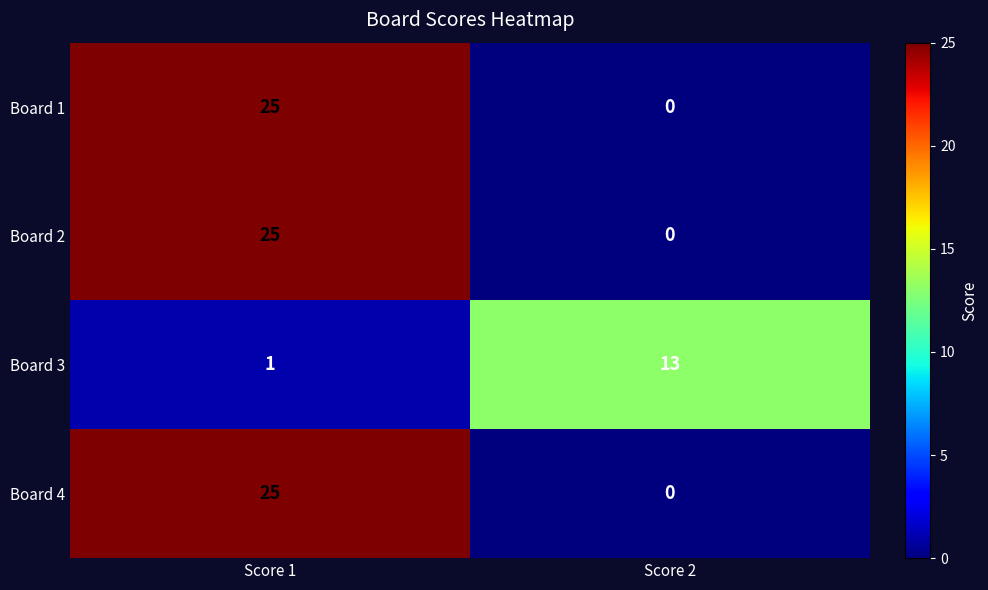

True or false: Board 3 has a value of 2 at Score 1.

False